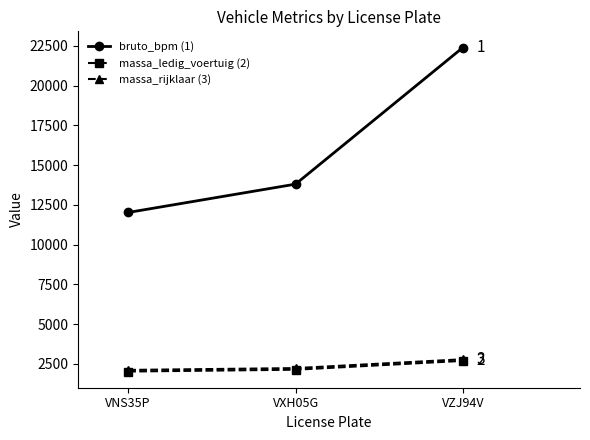

Does the chart display data point markers on the line(s)?

Yes